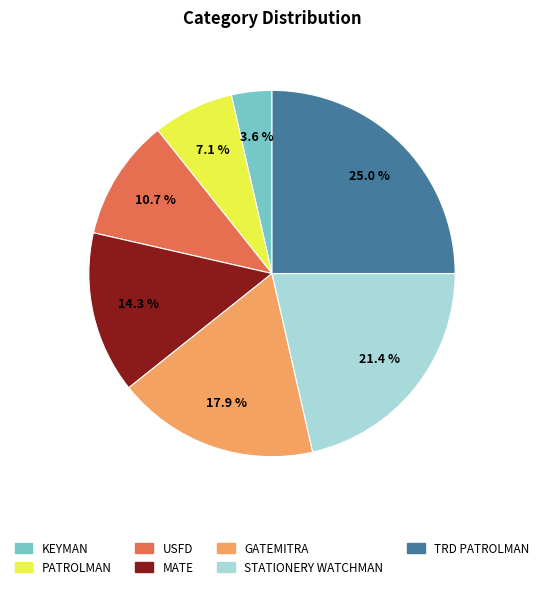

To the nearest percent, what is the average slice percentage?

14%